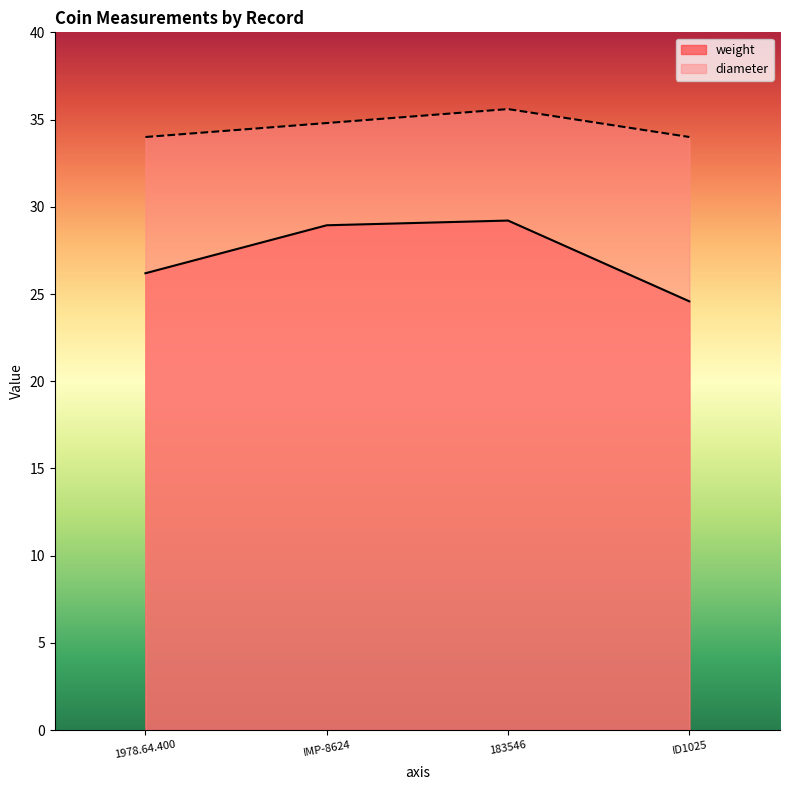

What is the smallest value displayed?

24.6